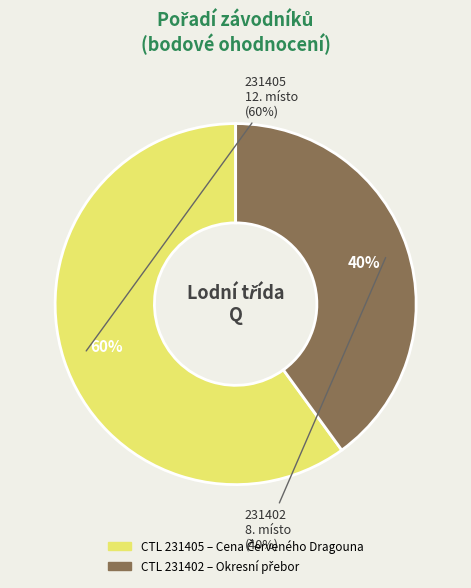

To the nearest percent, what is the difference between the largest and smallest slice percentages?

20%